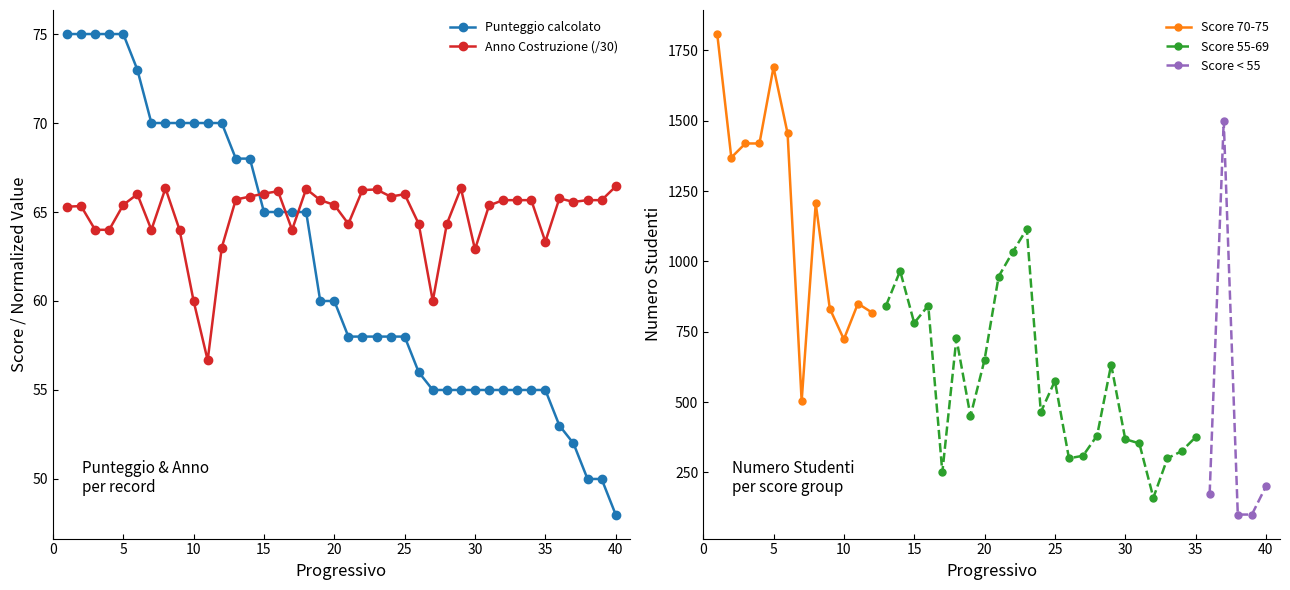

Is this an area chart (filled region under the line)?

No